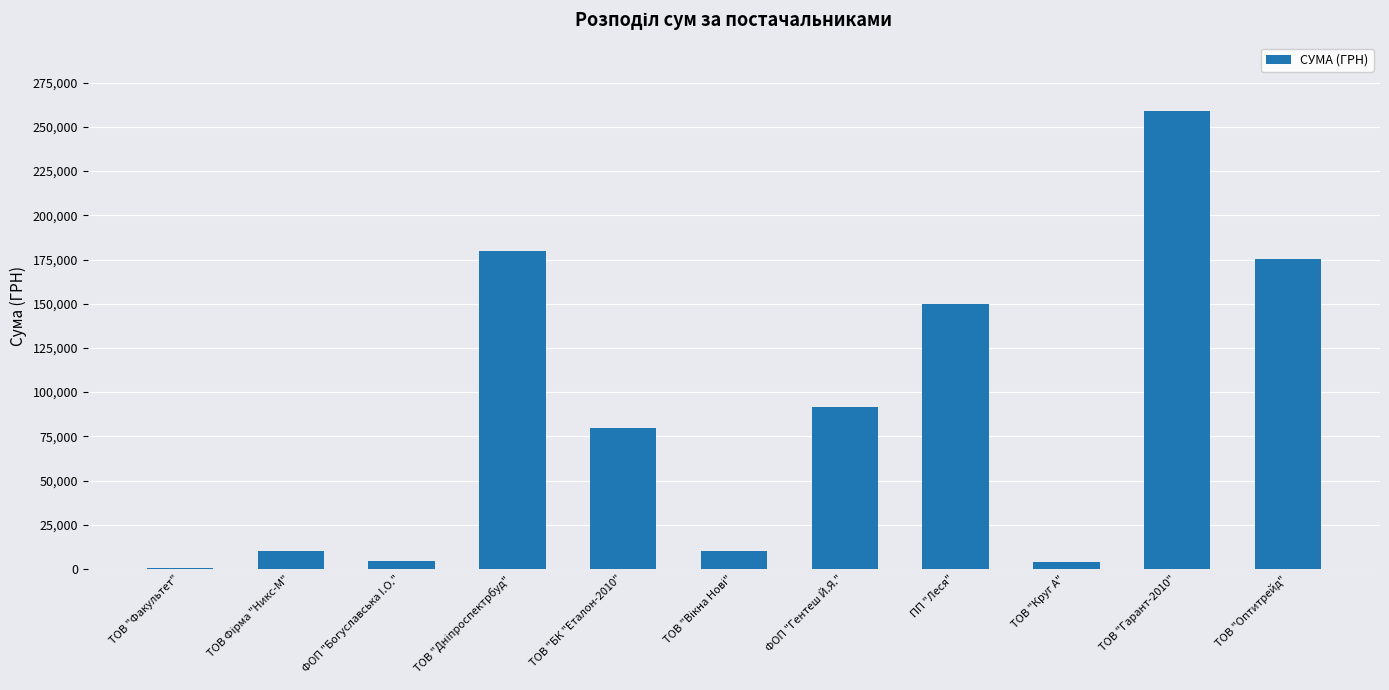

Approximately how many times larger is the value at ТОВ "Гарант-2010" compared to ТОВ "Оптитрейд"?

1.5